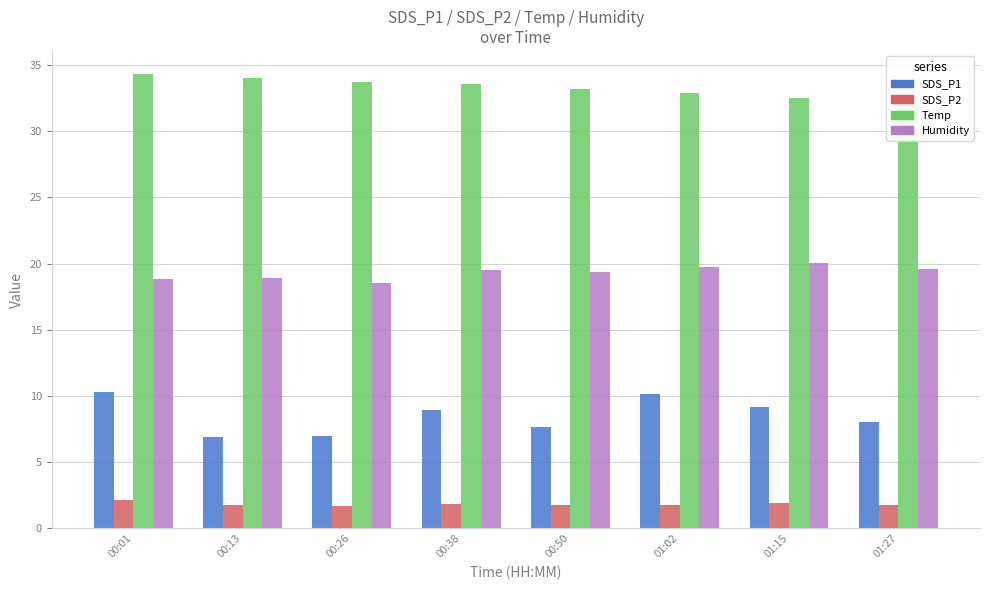

At which label is SDS_P1 closest to 8?

01:27